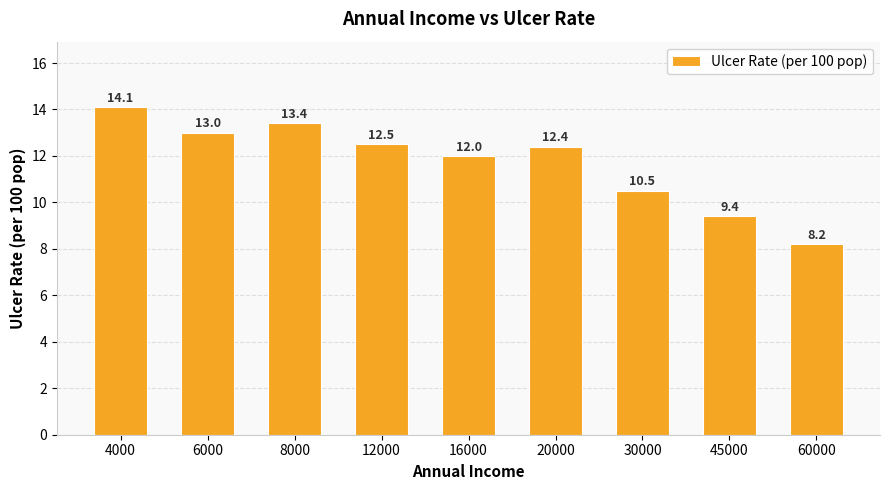

What is the change in value from 12000 to 16000?

-0.5